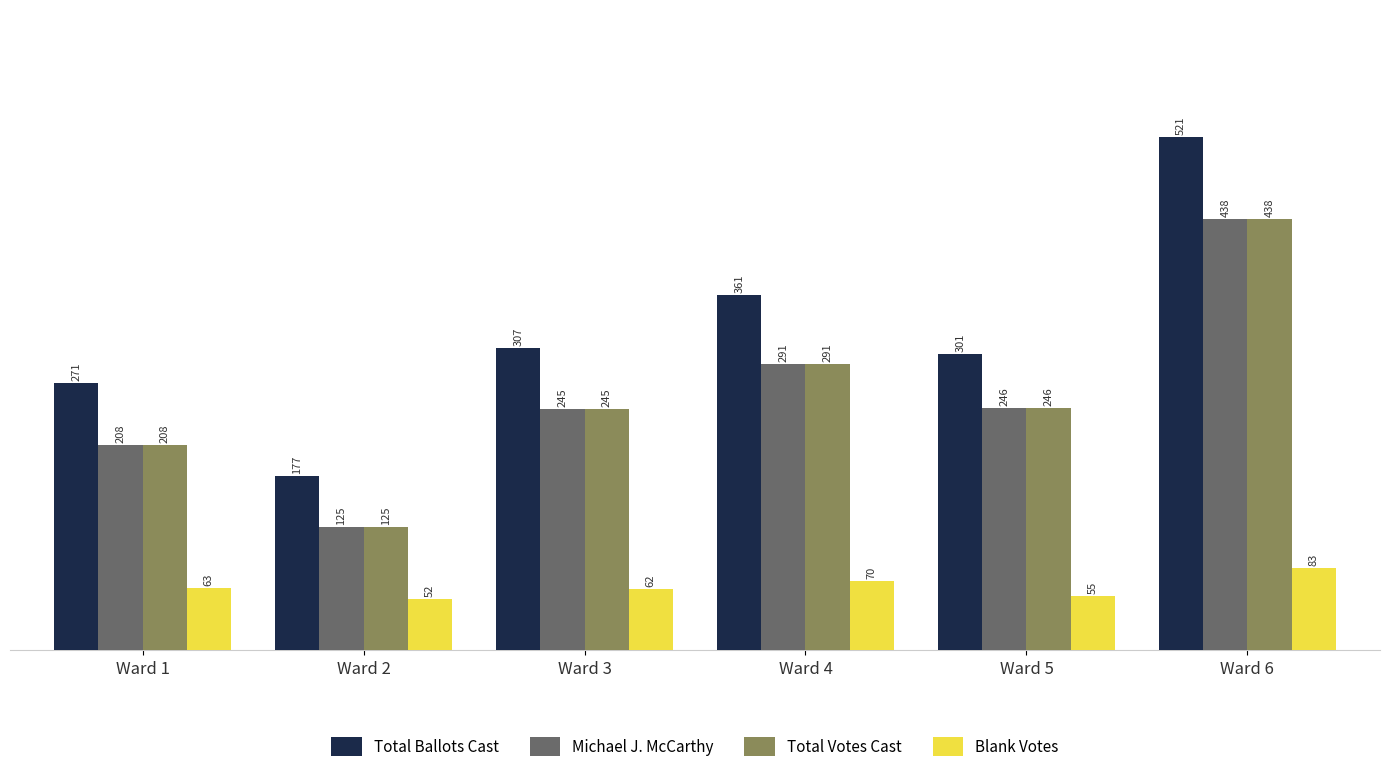

True or false: Blank Votes has a value of 89 at Ward 2.

False